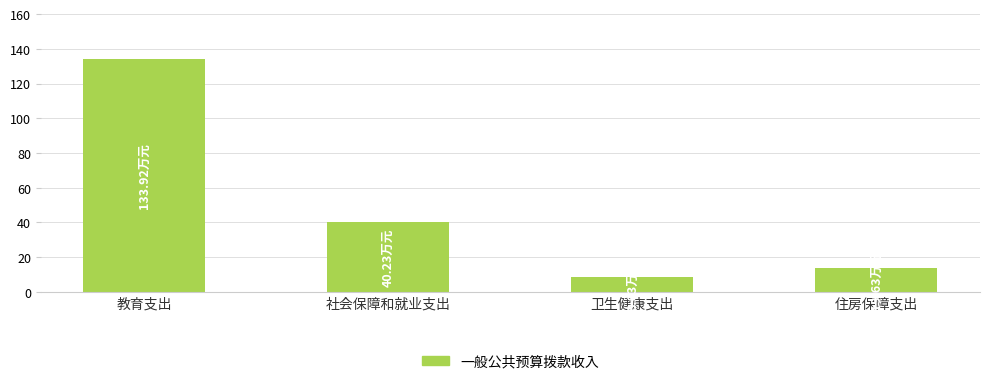

Rank the categories by value from lowest to highest.

卫生健康支出, 住房保障支出, 社会保障和就业支出, 教育支出